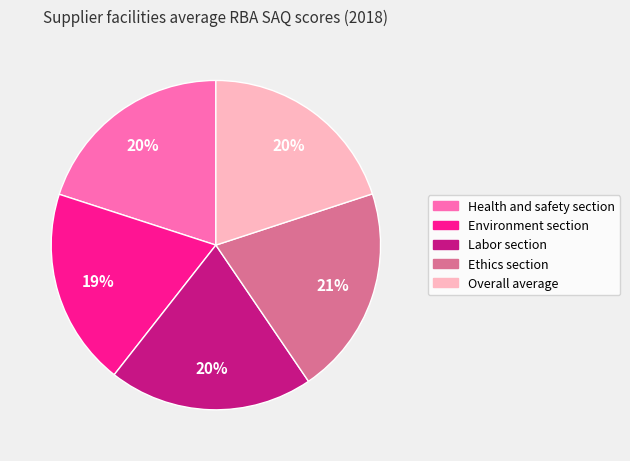

Combined, do Environment section and Health and safety section account for over 50%?

No